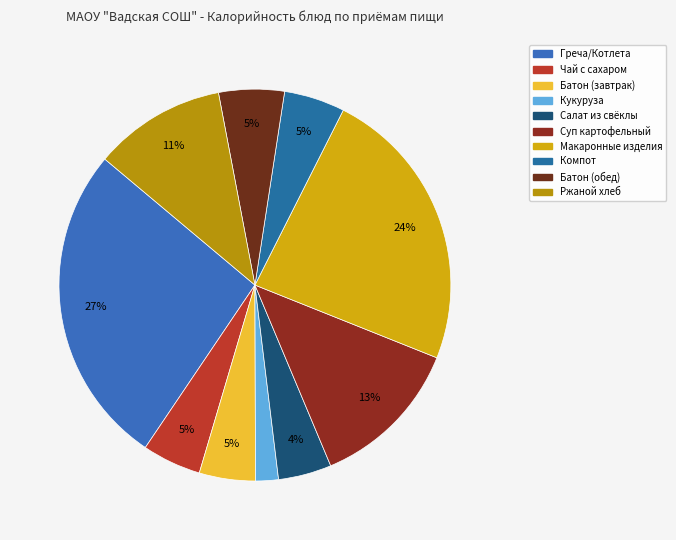

Does any single category account for the majority?

No